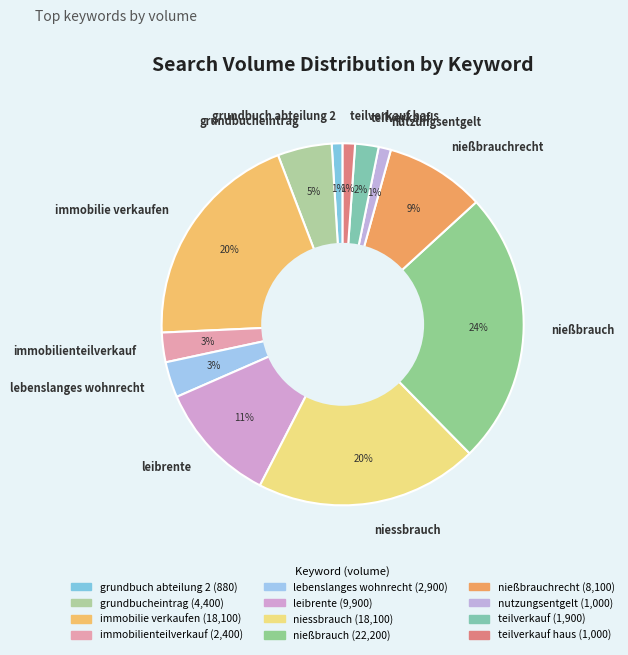

Which has a higher value, nießbrauchrecht or immobilie verkaufen?

immobilie verkaufen